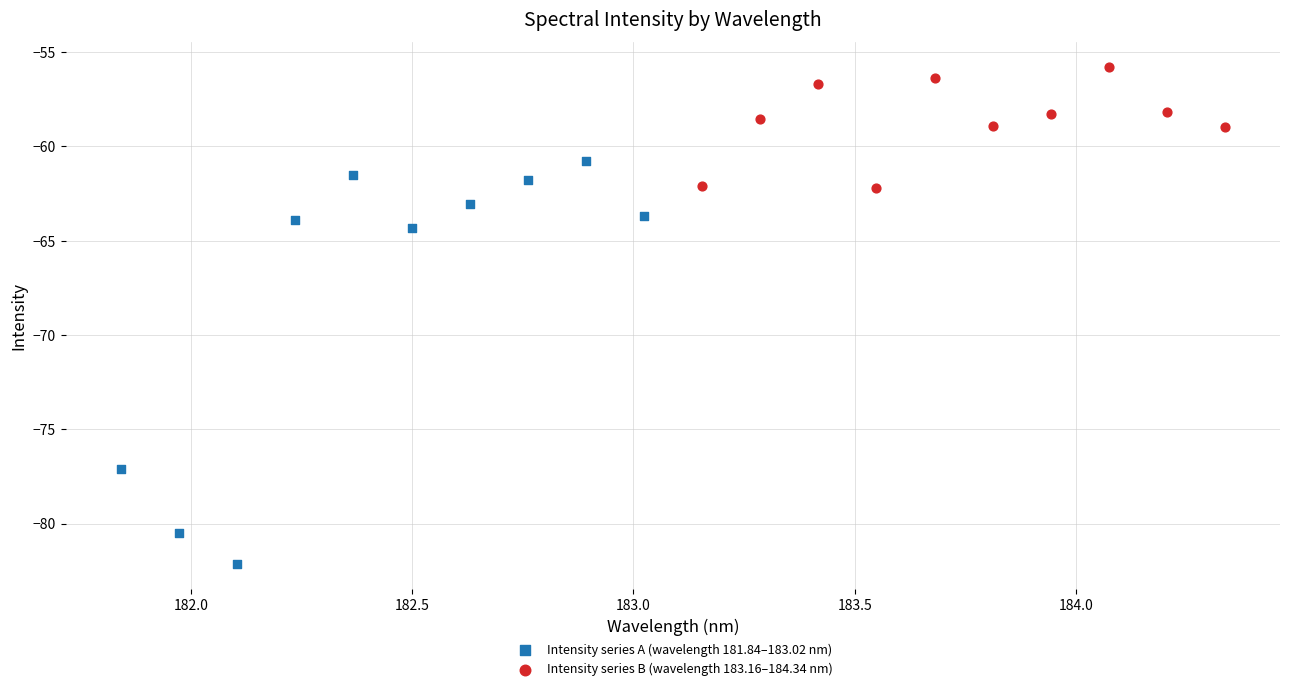

Which series reaches the minimum Y coordinate?

Intensity series A (wavelength 181.84–183.02 nm)